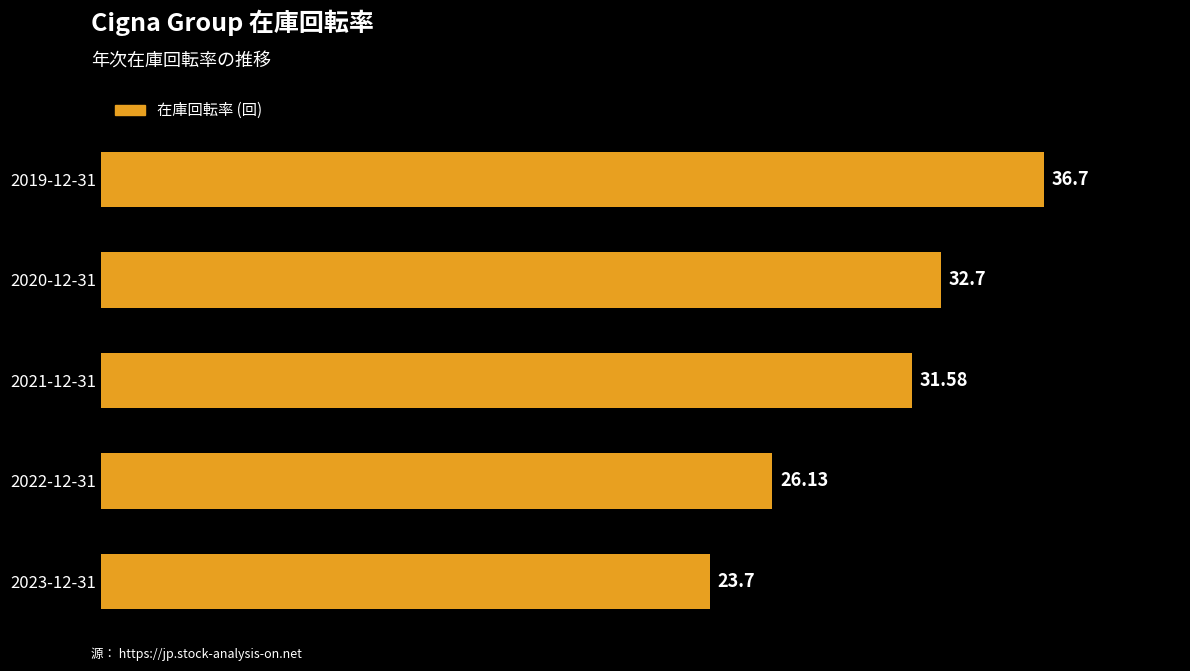

At which category does the chart reach its peak across all series?

2019-12-31